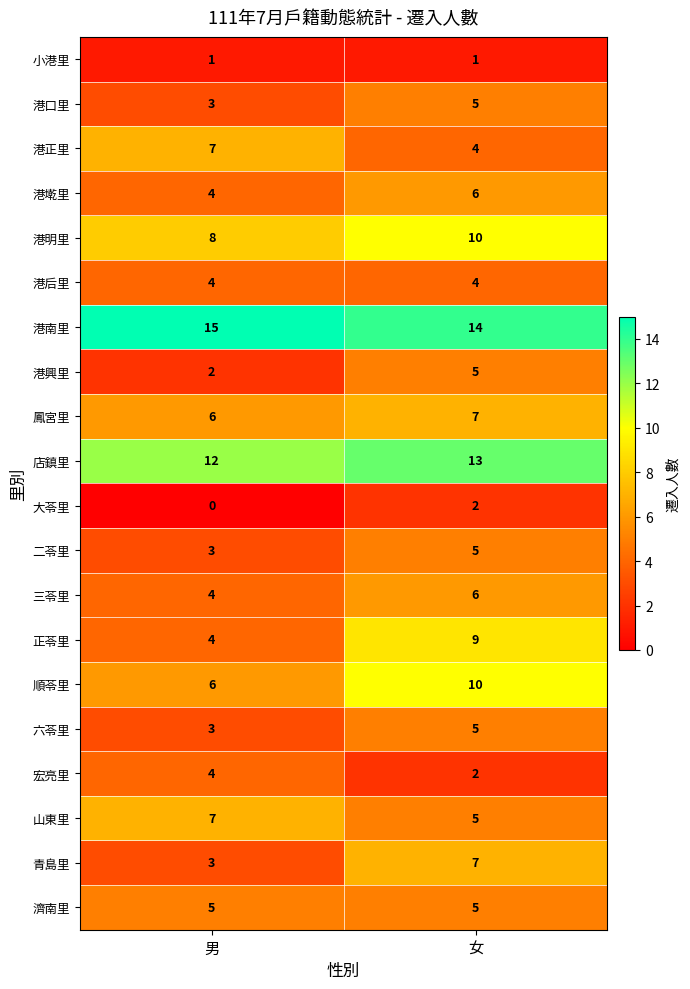

Rank the categories by 港墘里 value from lowest to highest.

男, 女